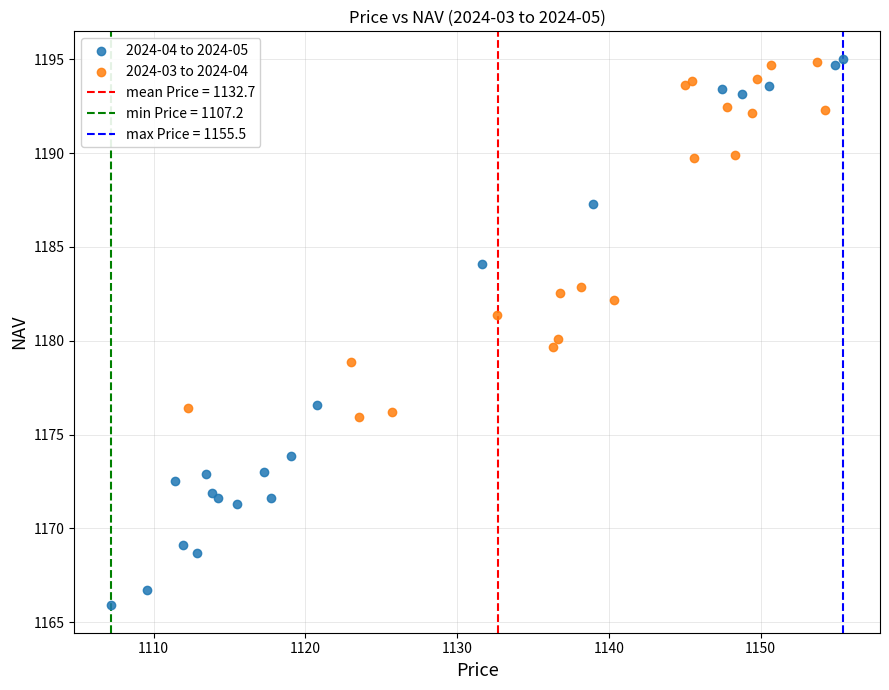

Which series reaches the minimum Y coordinate?

2024-04 to 2024-05